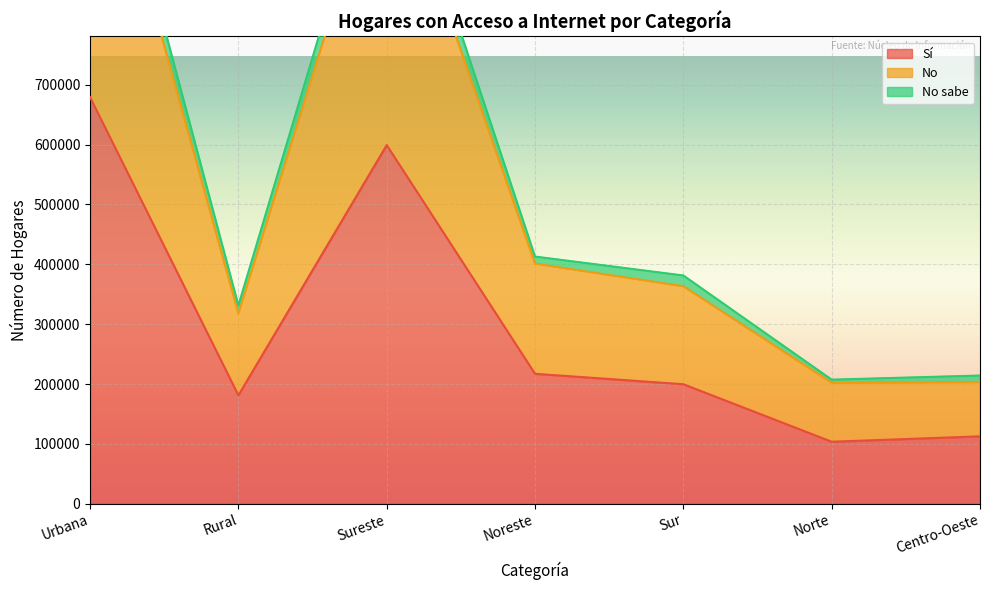

At which category does the chart reach its peak across all series?

Urbana